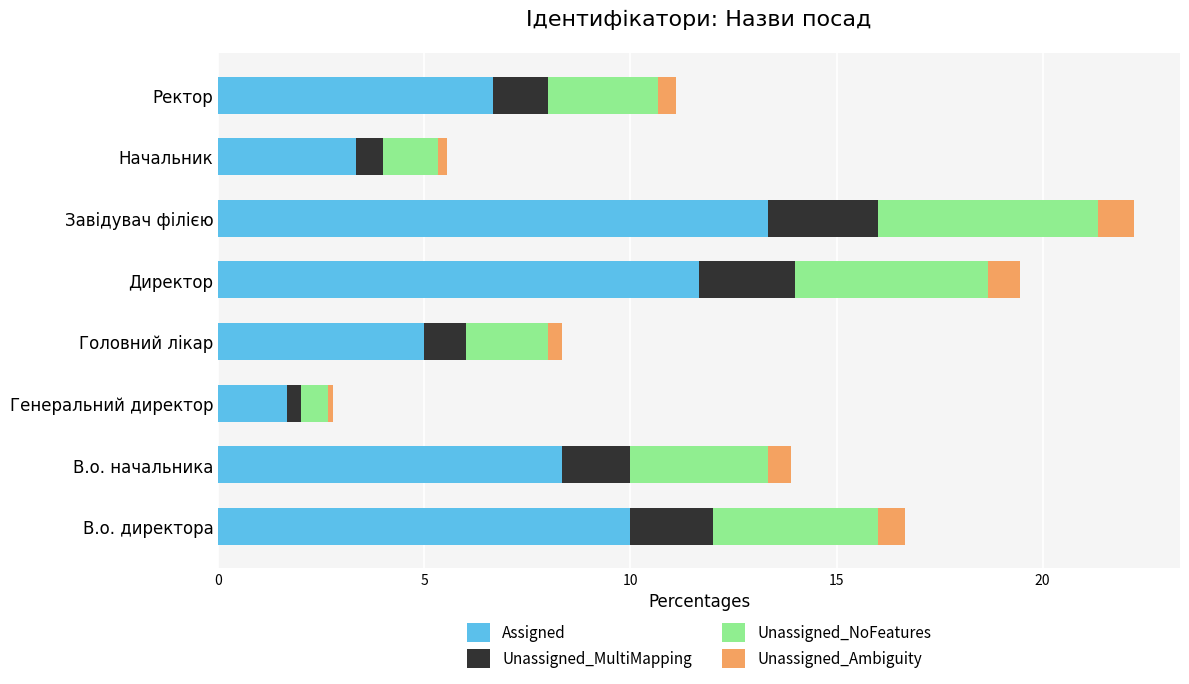

Which category has the highest value in the Assigned series?

Завідувач філією